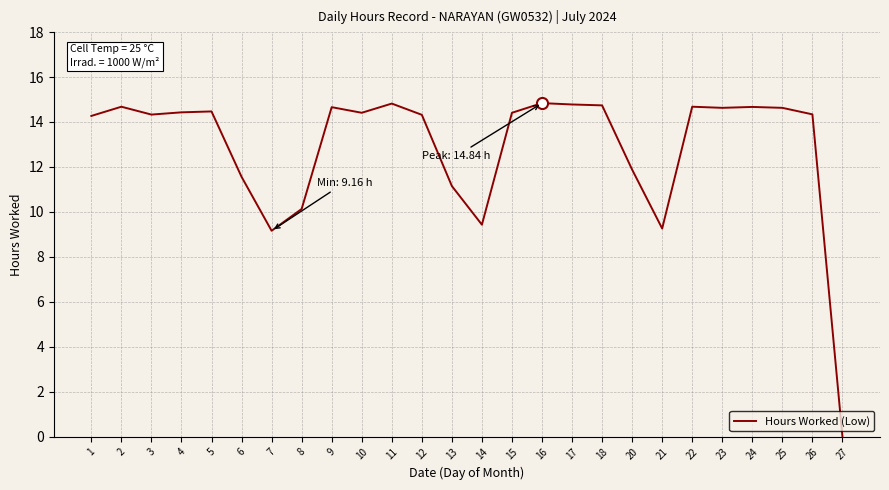

Read the value at 2.

14.7